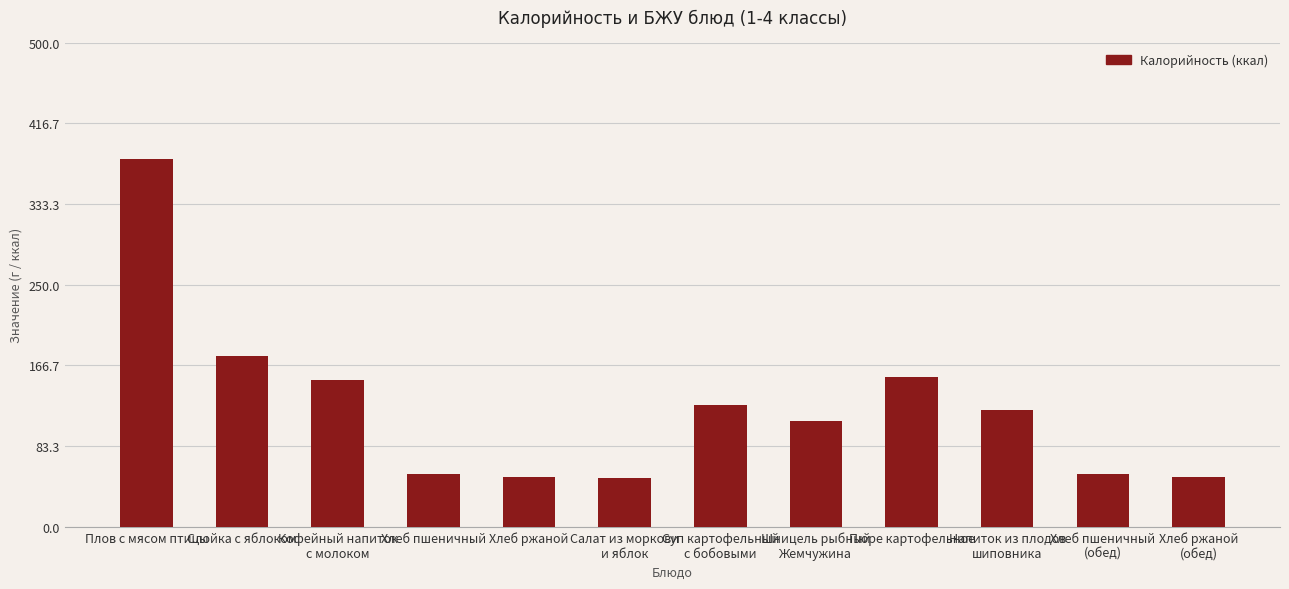

Are the bars grouped side by side (vs. stacked)?

No